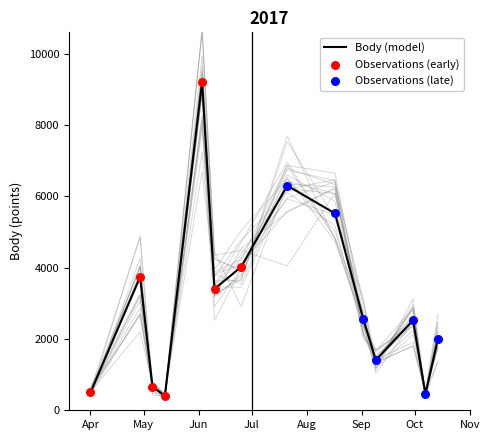

Which series contains the highest Y value?

Body